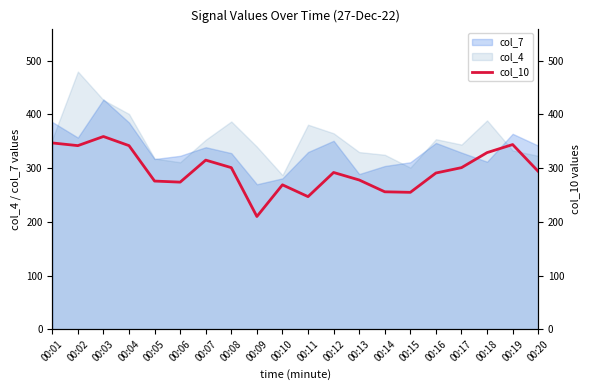

List the labels in order of value, smallest first.

00:09, 00:11, 00:15, 00:14, 00:10, 00:06, 00:05, 00:13, 00:16, 00:12, 00:20, 00:08, 00:17, 00:07, 00:18, 00:02, 00:04, 00:19, 00:01, 00:03